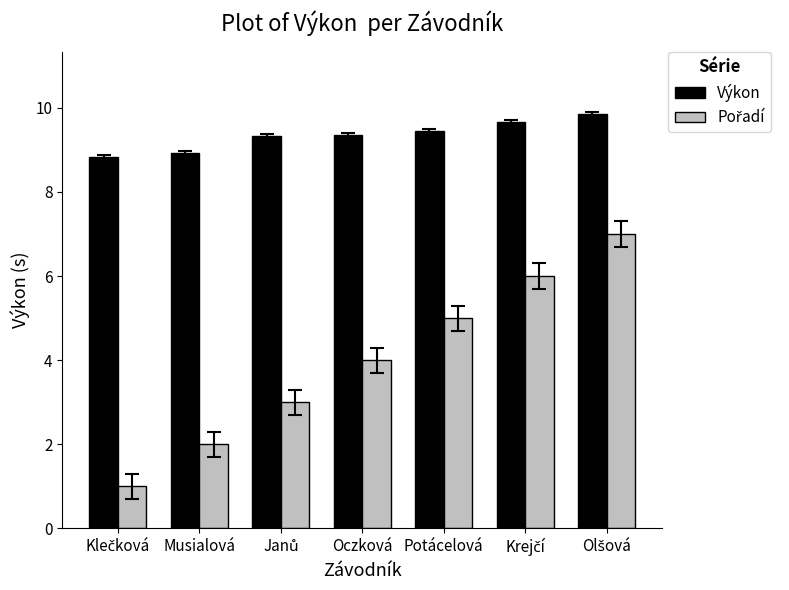

What is the sum of all Výkon values?

65.4